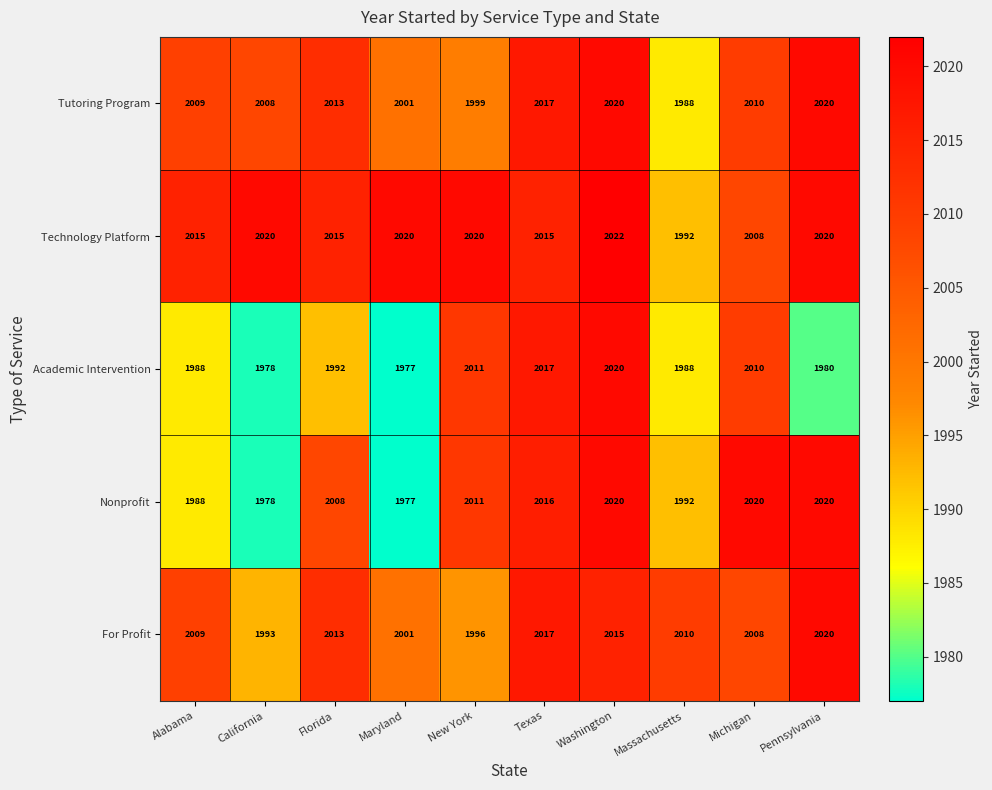

What is the sum of all Academic Intervention values?

19961